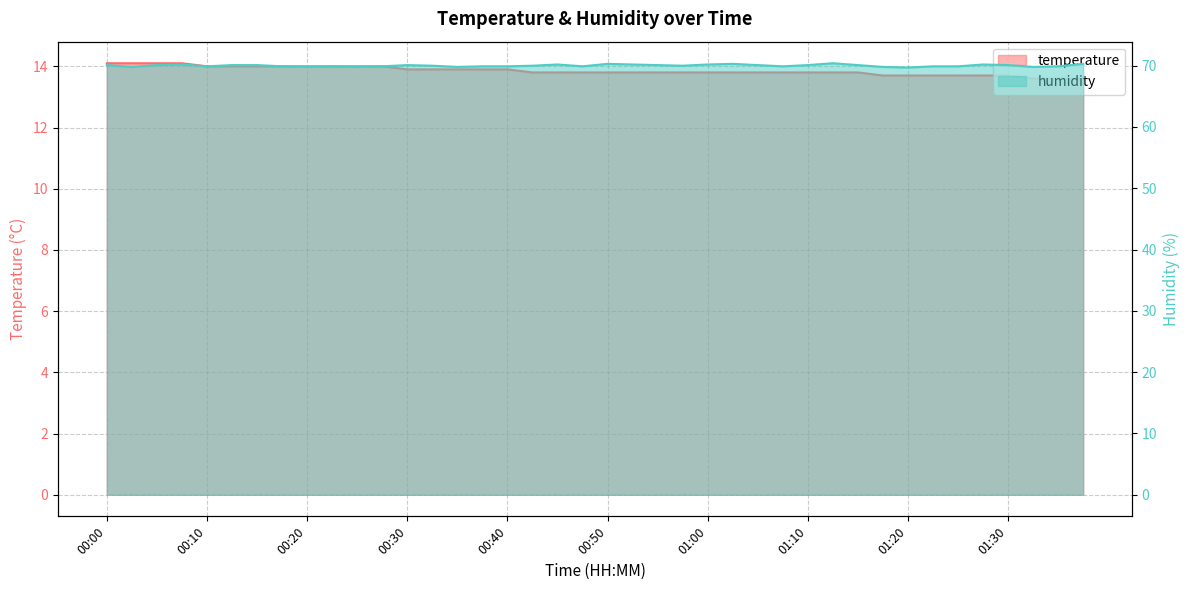

Which series has the largest range (max minus min)?

humidity